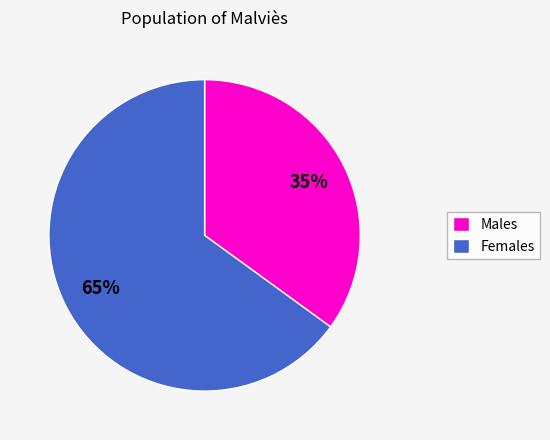

How many slices are in this pie chart?

2